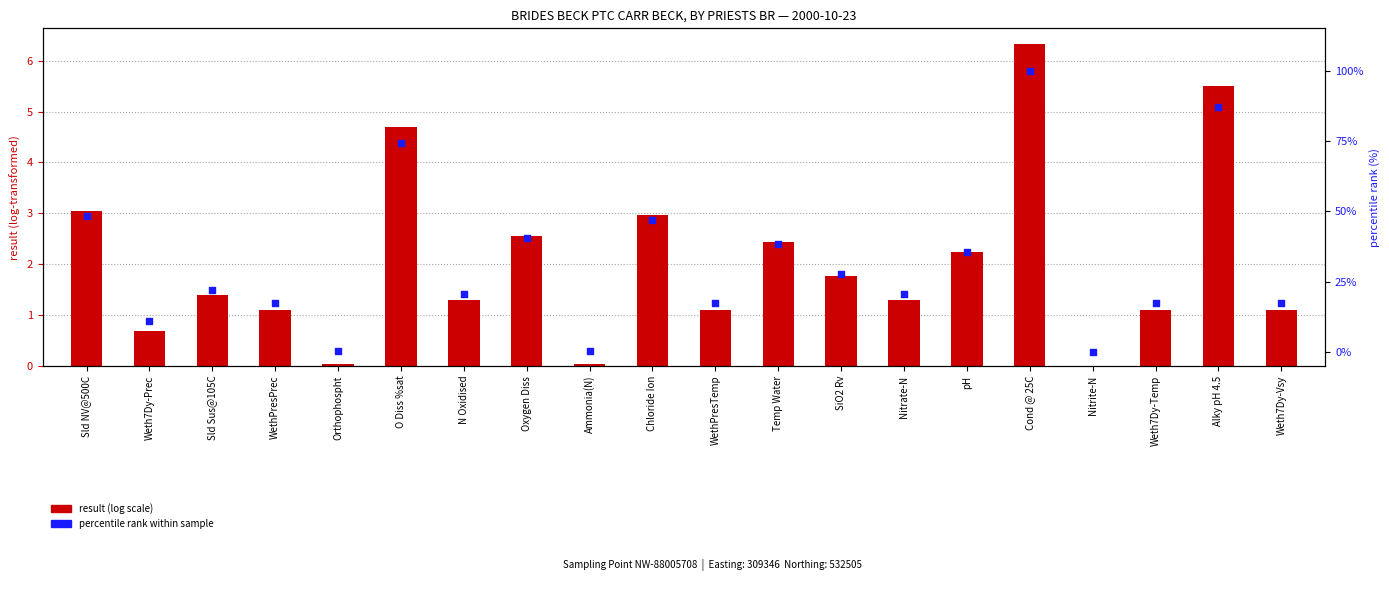

Which series reaches the maximum Y coordinate?

percentile rank within sample